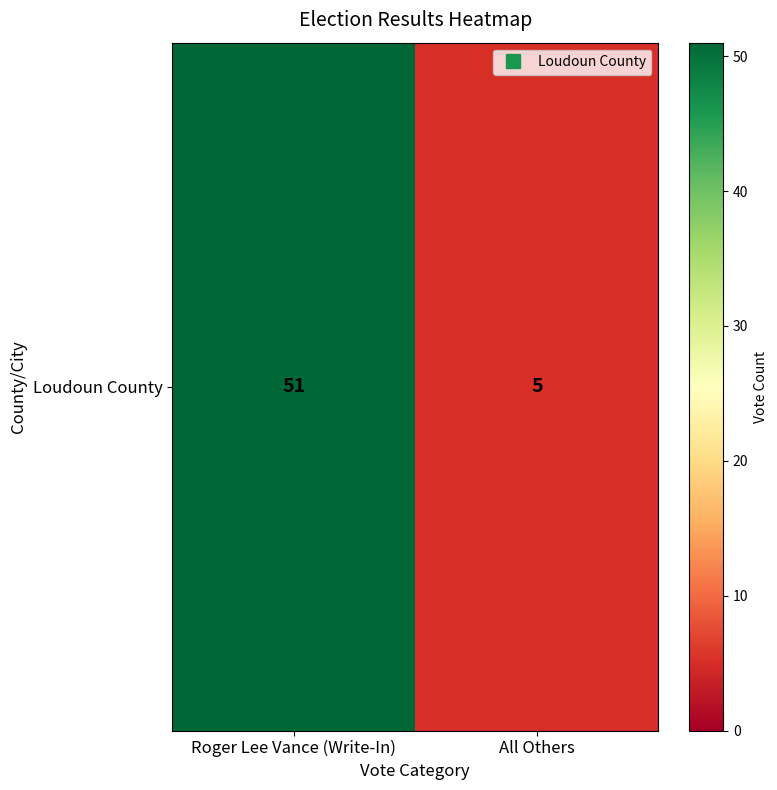

Reading left to right, extract all data points from this chart.

Roger Lee Vance (Write-In)=51	All Others=5